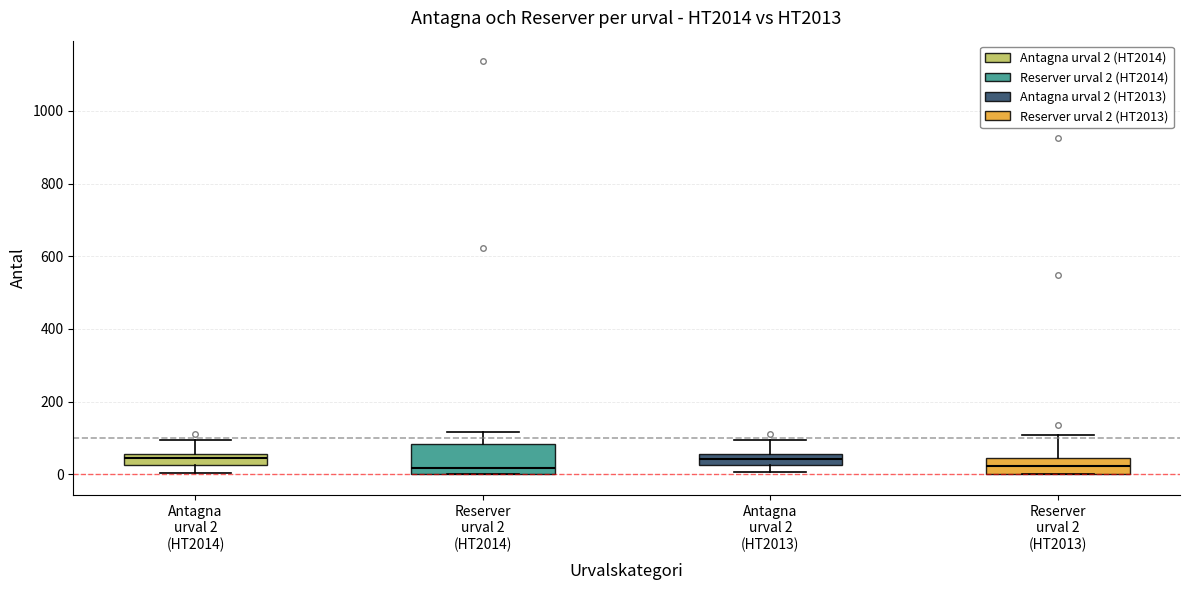

Where does the median line of the box for Reserver urval 2 (HT2014) sit on the y-axis? The values are not printed on the chart, so give them approximately, as read against the axis.

20